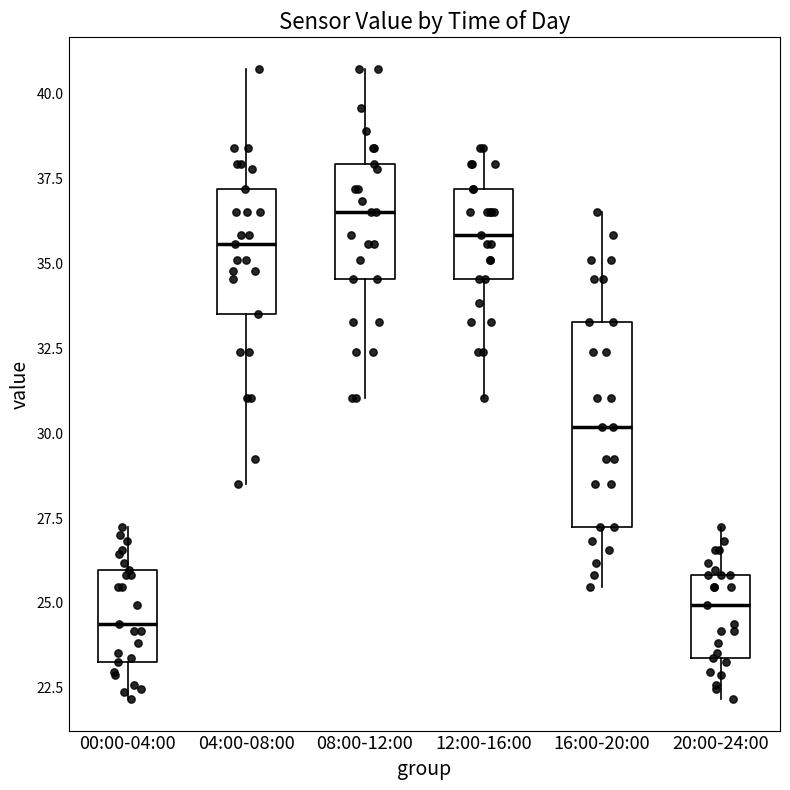

Which box is the tallest, from its lower edge to its upper edge?

16:00-20:00